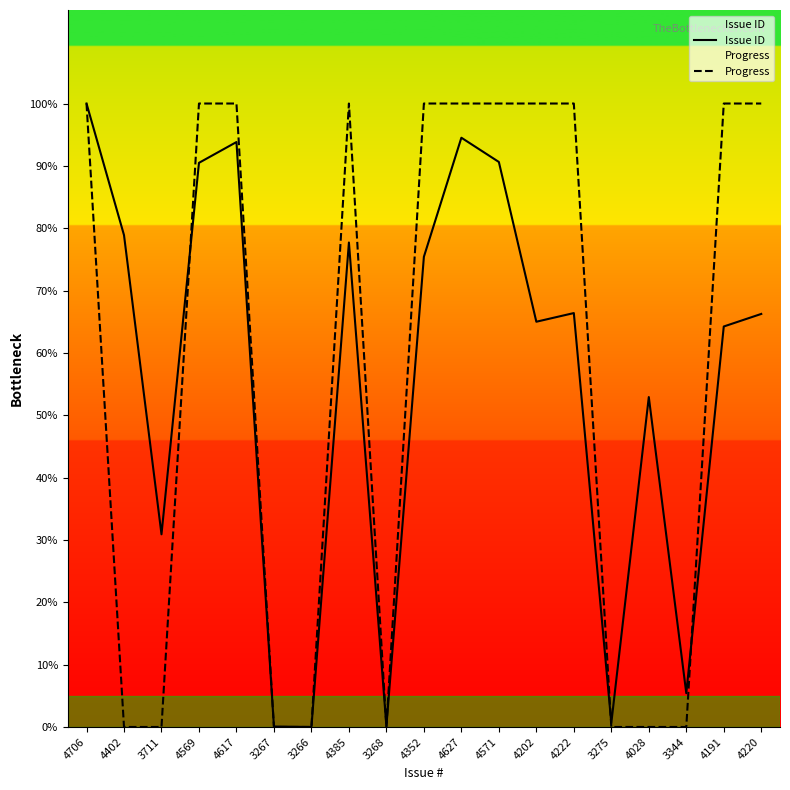

What position from the right is 3266?

13